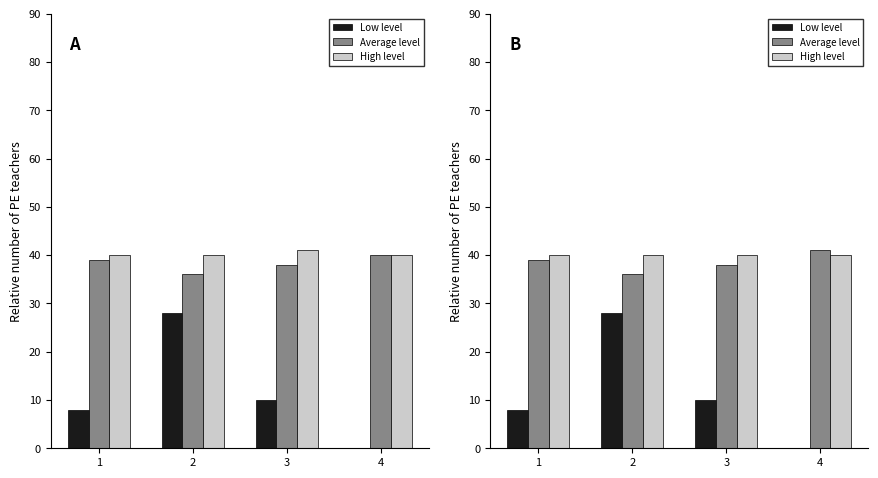

Reading right to left, what are all the values shown in this chart?

Low level: 0	10	28	8
Average level: 41	38	36	39
High level: 40	40	40	40